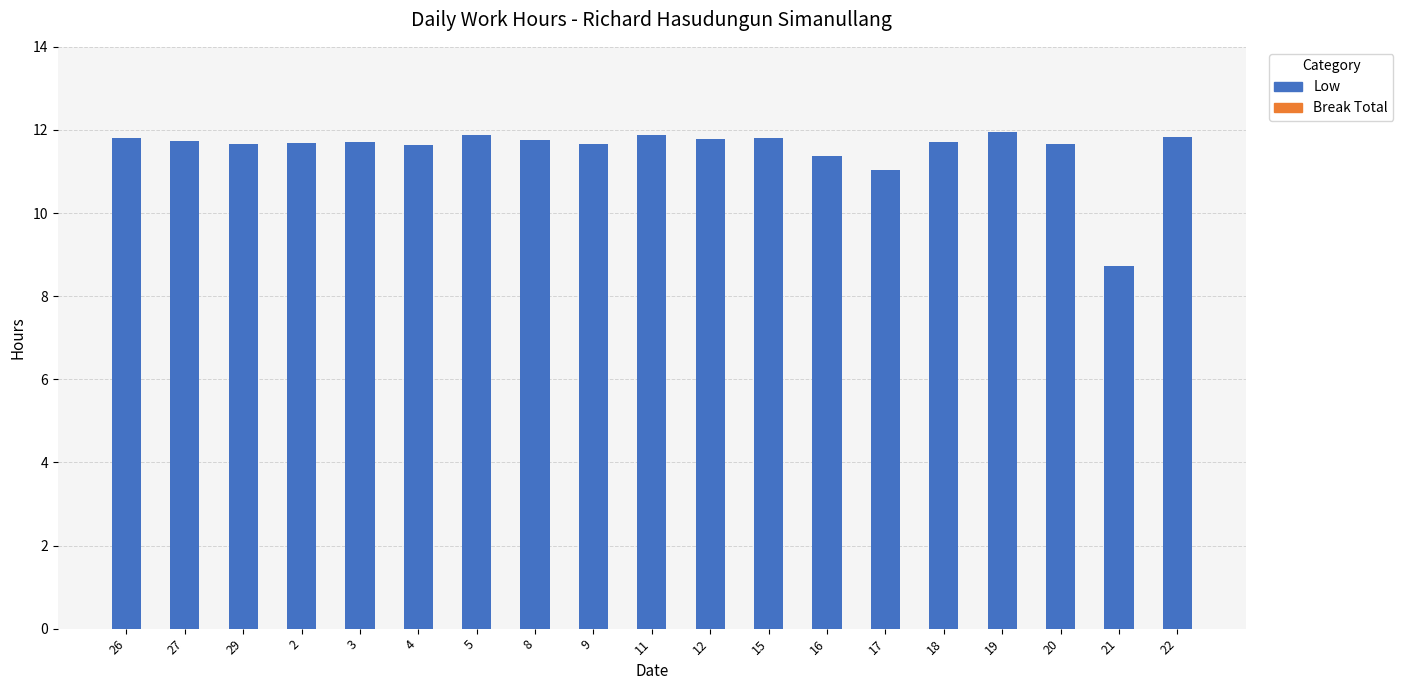

At which category does the chart reach its minimum across all series?

21